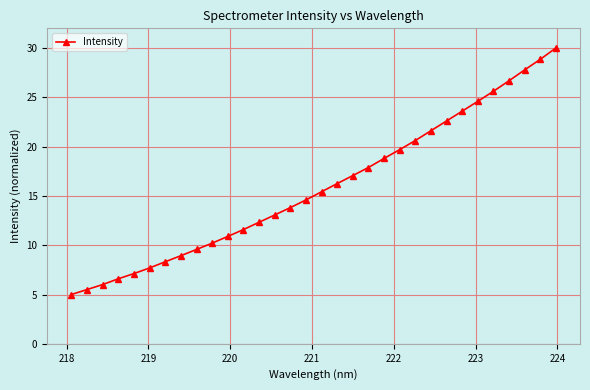

What is the value of the 20th point from the left?

17.9